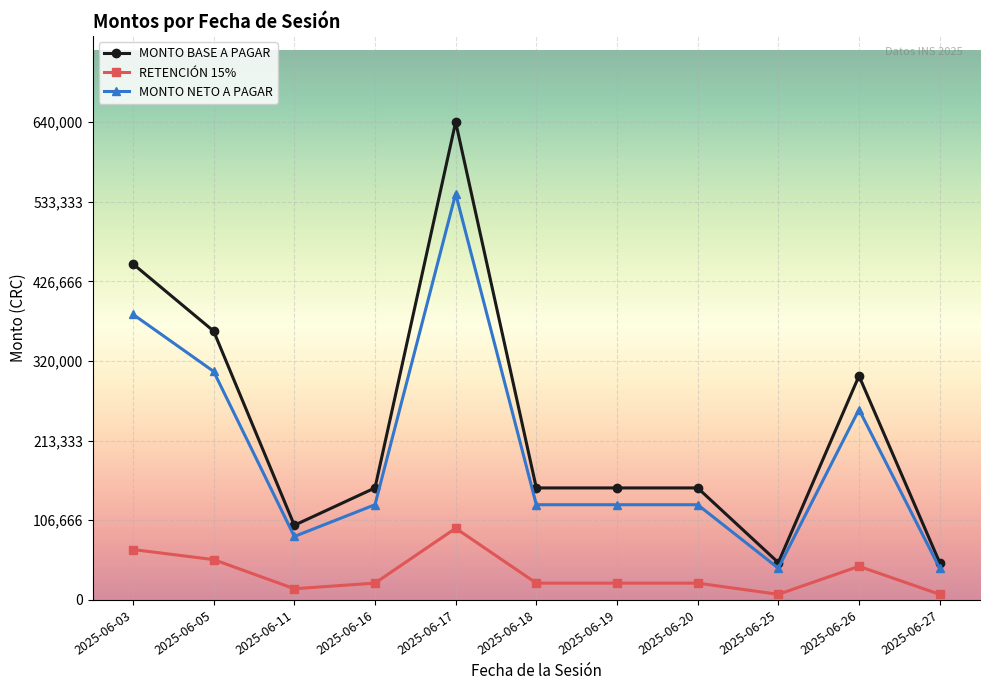

Reading left to right, list all the values displayed in this chart.

MONTO BASE A PAGAR: 2025-06-03=450000	2025-06-05=360000	2025-06-11=100000	2025-06-16=150000	2025-06-17=640000	2025-06-18=150000	2025-06-19=150000	2025-06-20=150000	2025-06-25=50000	2025-06-26=300000	2025-06-27=50000
RETENCIÓN 15%: 2025-06-03=67500	2025-06-05=54000	2025-06-11=15000	2025-06-16=22500	2025-06-17=96000	2025-06-18=22500	2025-06-19=22500	2025-06-20=22500	2025-06-25=7500	2025-06-26=45000	2025-06-27=7500
MONTO NETO A PAGAR: 2025-06-03=382500	2025-06-05=306000	2025-06-11=85000	2025-06-16=127500	2025-06-17=544000	2025-06-18=127500	2025-06-19=127500	2025-06-20=127500	2025-06-25=42500	2025-06-26=255000	2025-06-27=42500